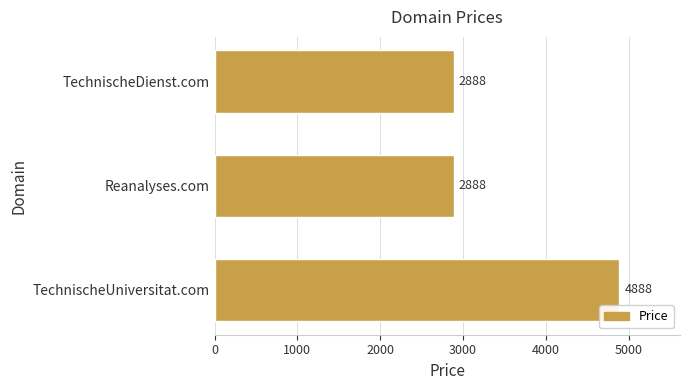

How many values exceed 2888?

1